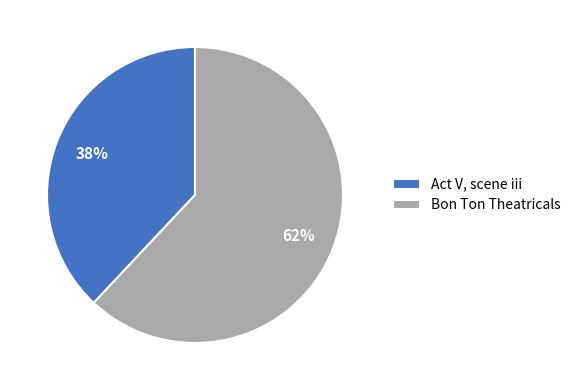

Count the number of slices in the pie.

2